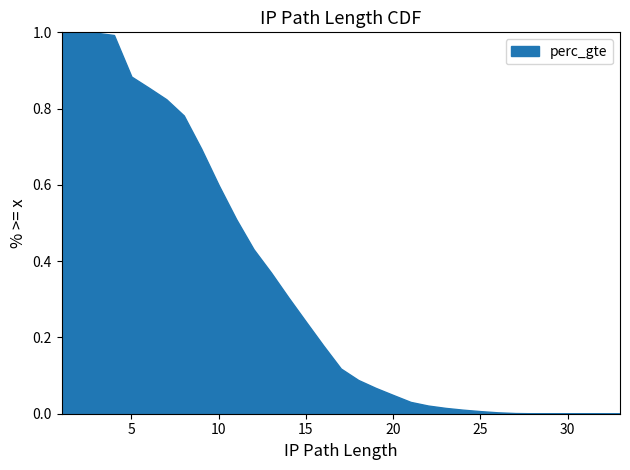

Rank the categories by value from lowest to highest.

33, 31, 30, 29, 28, 27, 26, 25, 24, 23, 22, 21, 20, 19, 18, 17, 16, 15, 14, 13, 12, 11, 10, 9, 8, 7, 6, 5, 4, 3, 1